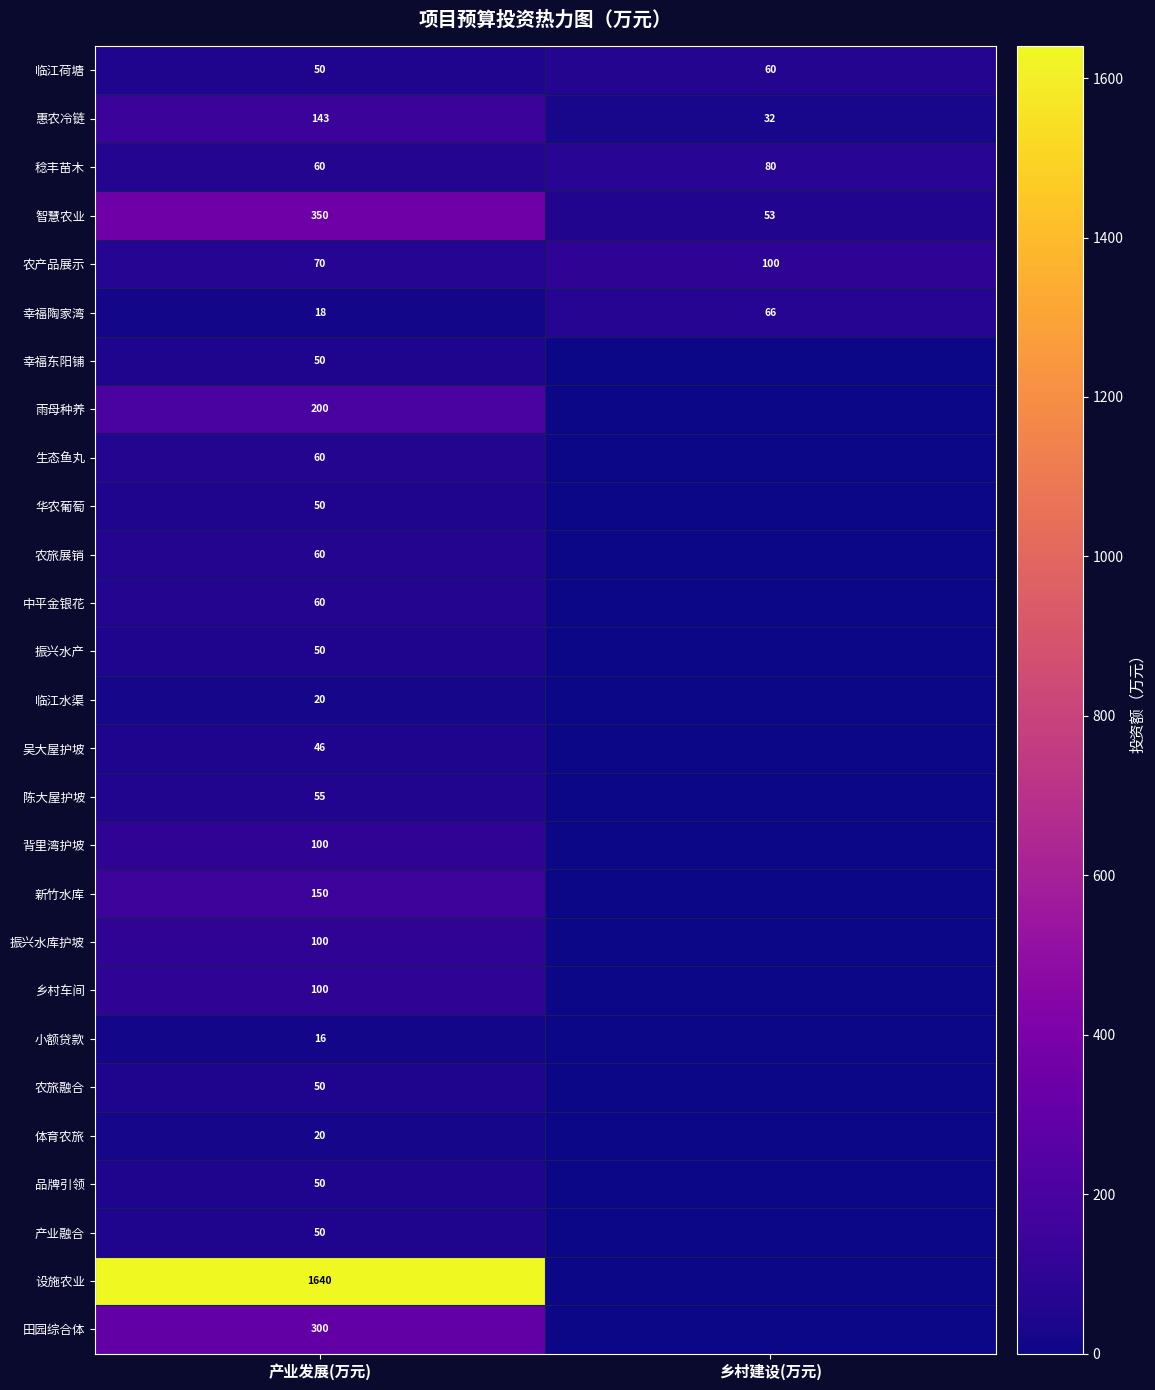

What is the sum of the 临江荷塘 values at 乡村建设(万元) and 产业发展(万元)?

110